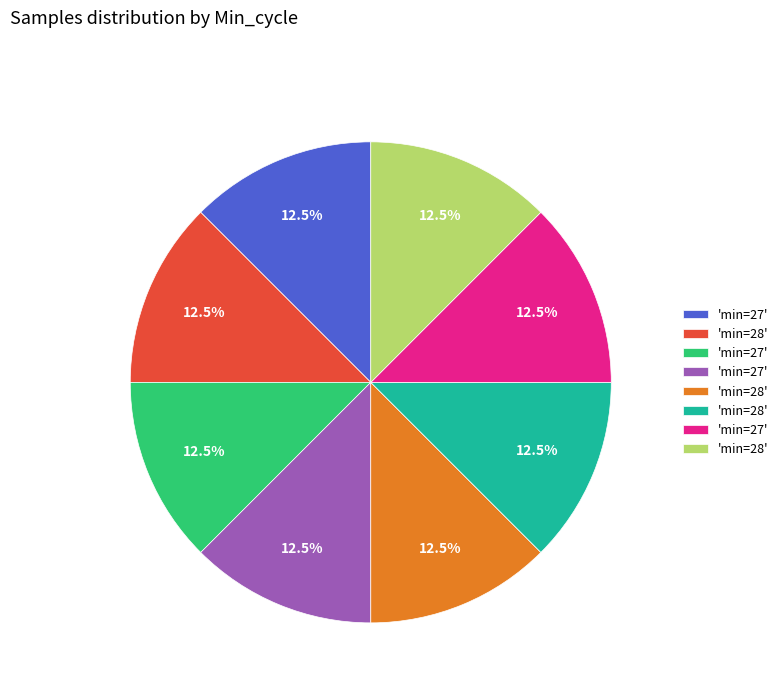

Is there a majority slice in this chart?

No